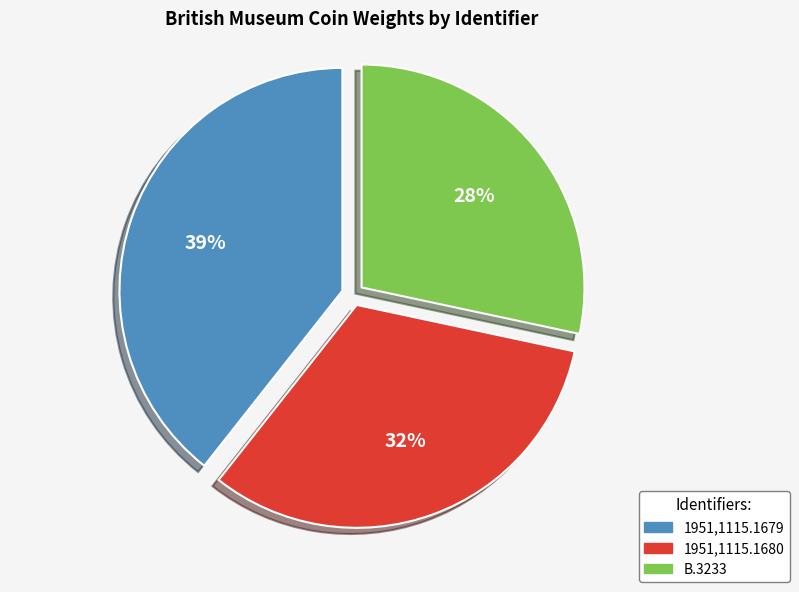

Which has a higher value, 1951,1115.1679 or 1951,1115.1680?

1951,1115.1679